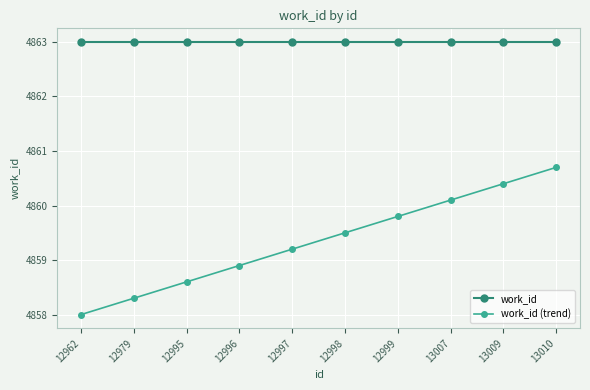

Is this an area chart (filled region under the line)?

No